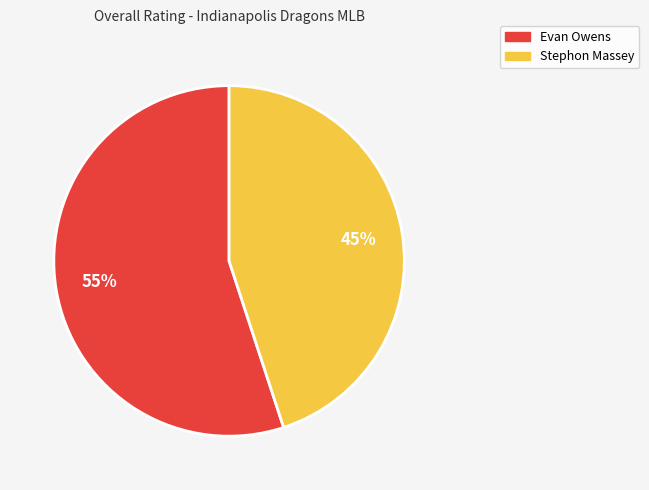

True or false: Evan Owens accounts for 68% of the total.

False